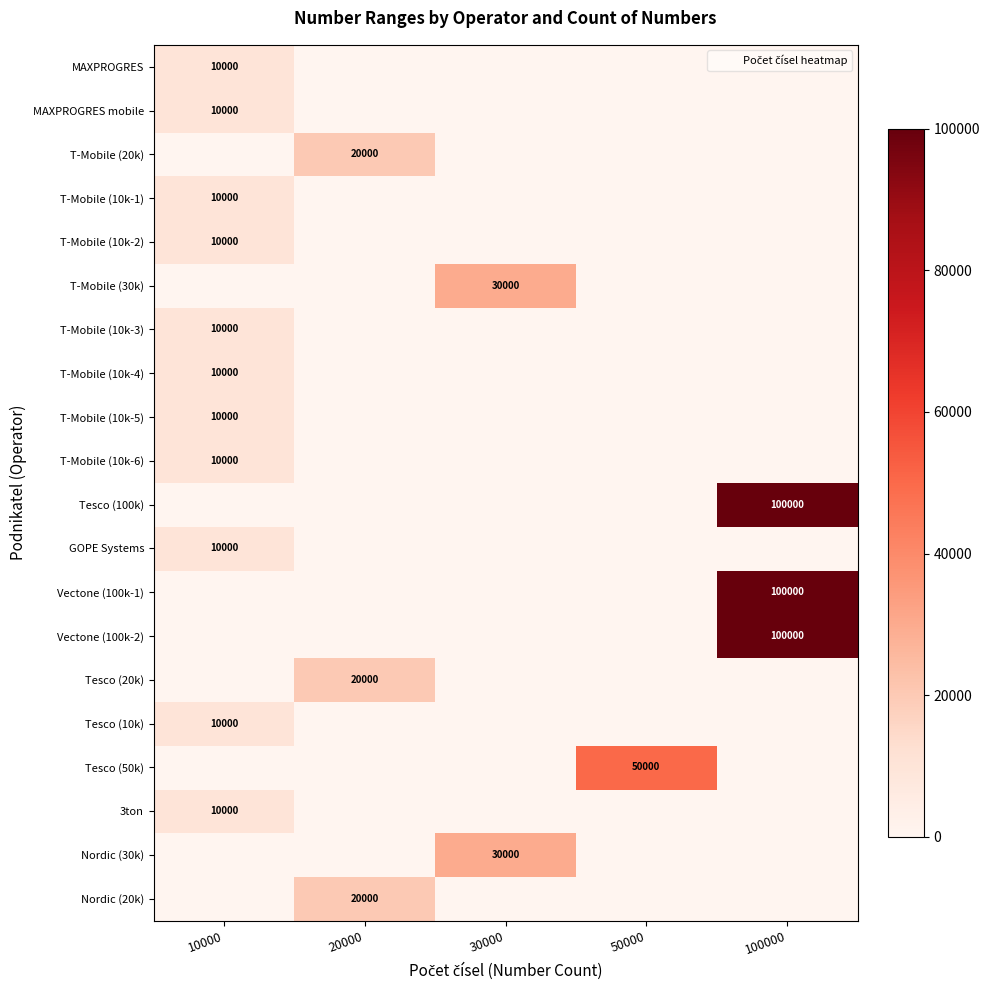

What is the spread (max minus min) of values at 50000?

50000